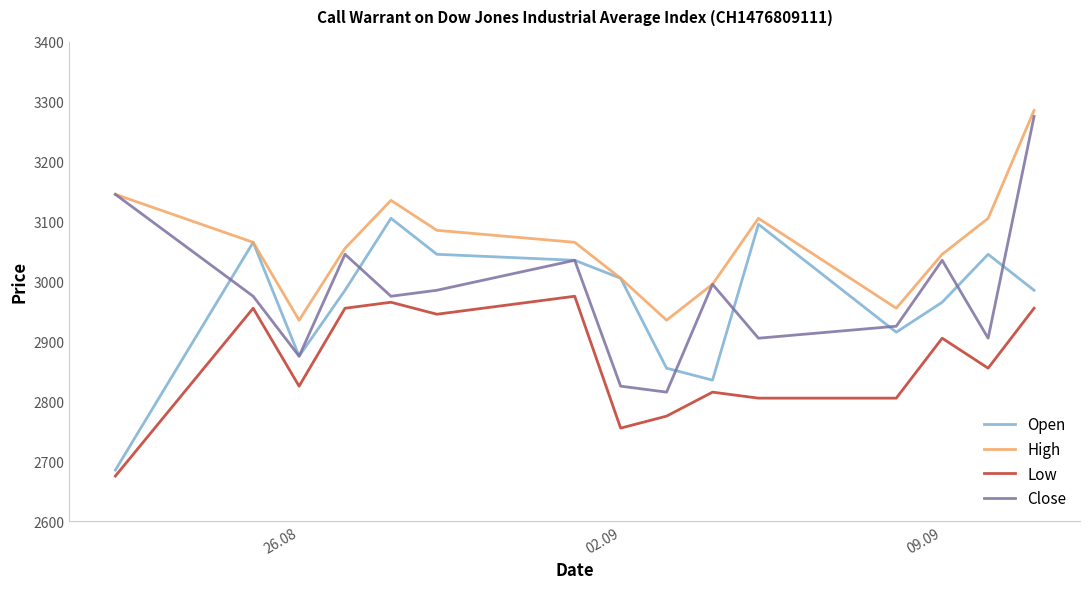

Which series has the widest spread of values?

Close